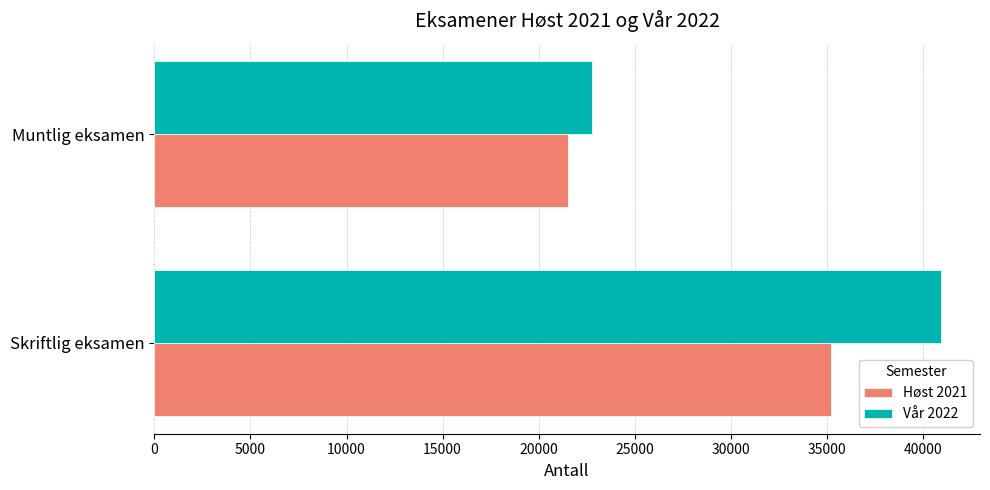

Rank the series by their average value, from highest to lowest.

Vår 2022, Høst 2021